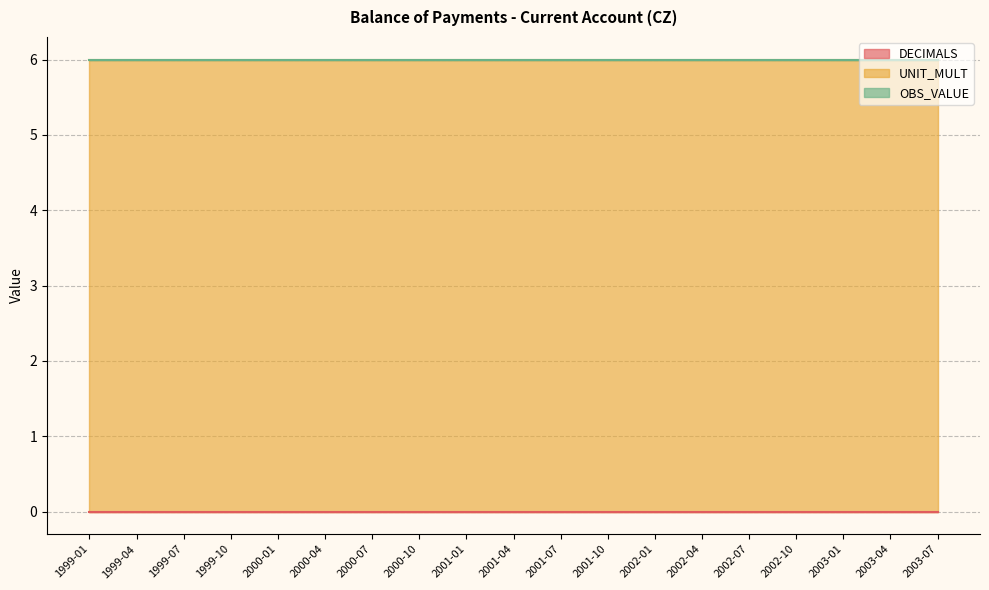

Which series changed the most between 2000-01 and 2000-07?

DECIMALS